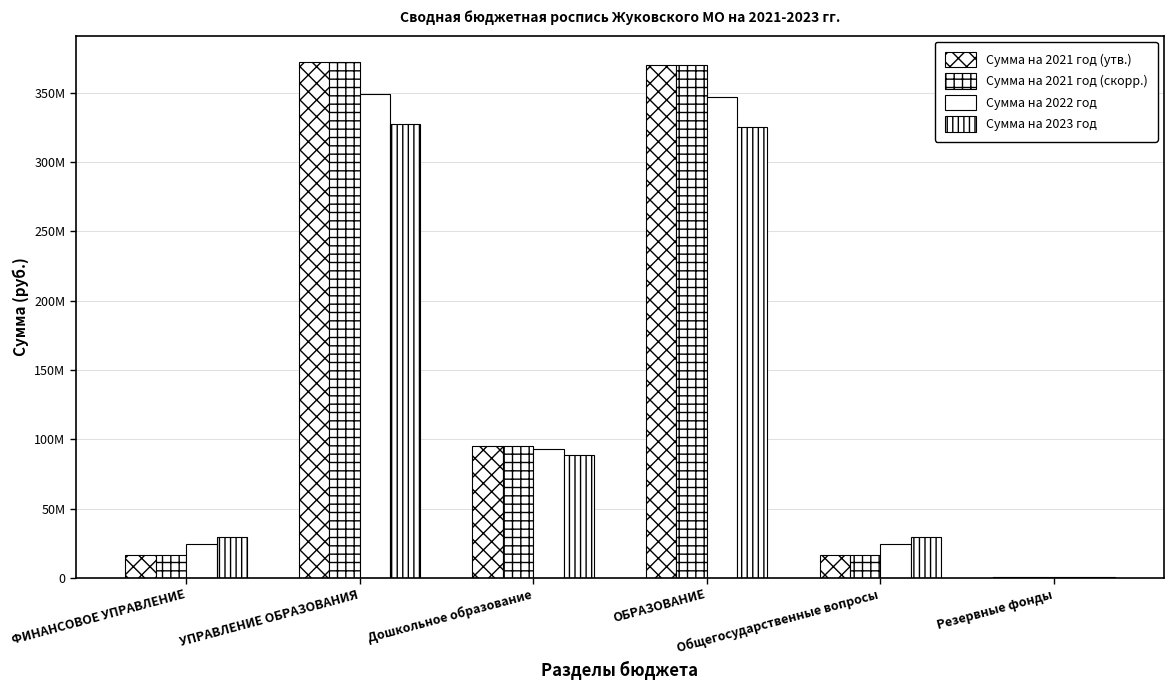

Rank the series at УПРАВЛЕНИЕ ОБРАЗОВАНИЯ from highest to lowest value.

Сумма на 2021 год (утв.), Сумма на 2021 год (скорр.), Сумма на 2022 год, Сумма на 2023 год